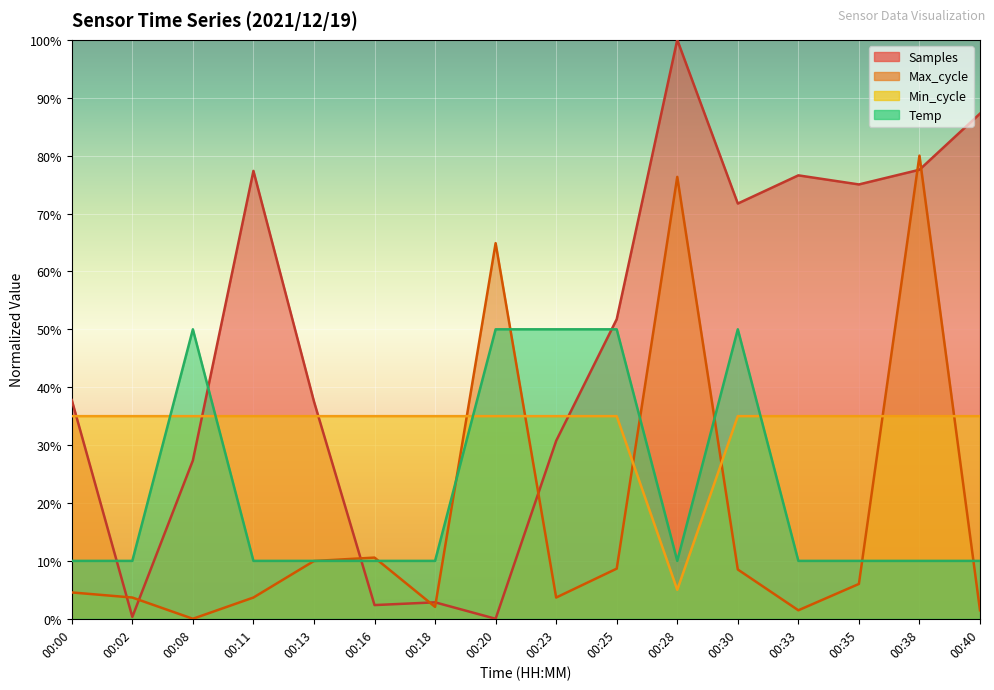

Reading left to right, list all the values displayed in this chart.

Samples: 37.8	0.3	27.4	77.4	37.5	2.4	2.8	0.0	30.7	51.7	100.0	71.7	76.6	75.0	77.6	87.3
Max_cycle: 4.6	3.7	0.0	3.7	10.0	10.6	2.1	64.9	3.7	8.7	76.3	8.5	1.5	6.0	80.0	1.5
Min_cycle: 35.0	35.0	35.0	35.0	35.0	35.0	35.0	35.0	35.0	35.0	5.0	35.0	35.0	35.0	35.0	35.0
Temp: 10.0	10.0	50.0	10.0	10.0	10.0	10.0	50.0	50.0	50.0	10.0	50.0	10.0	10.0	10.0	10.0